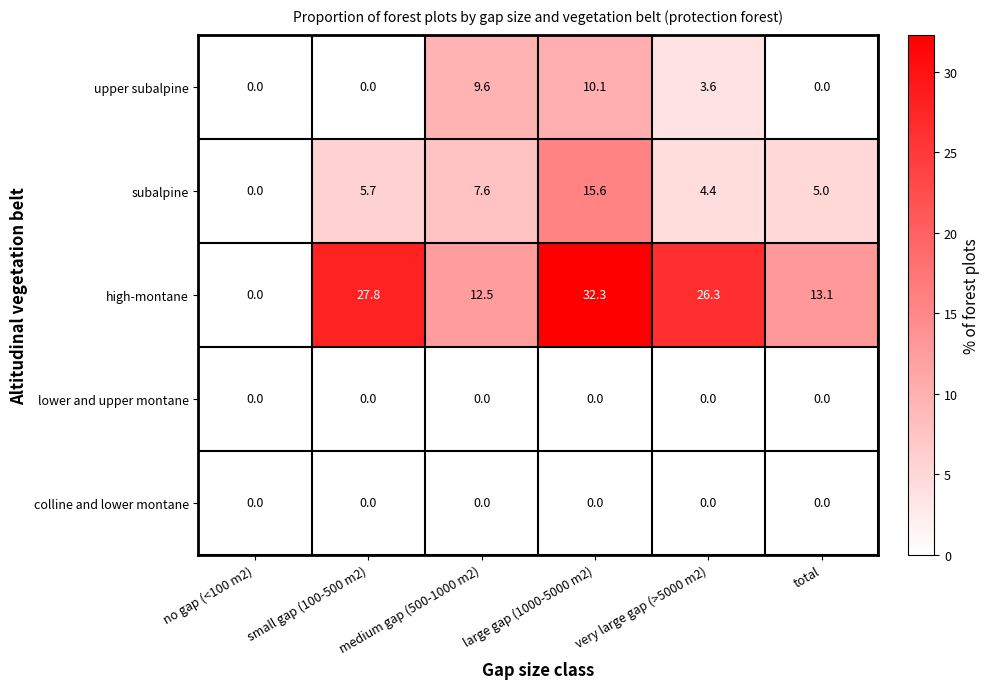

Which series has the widest spread of values?

high-montane